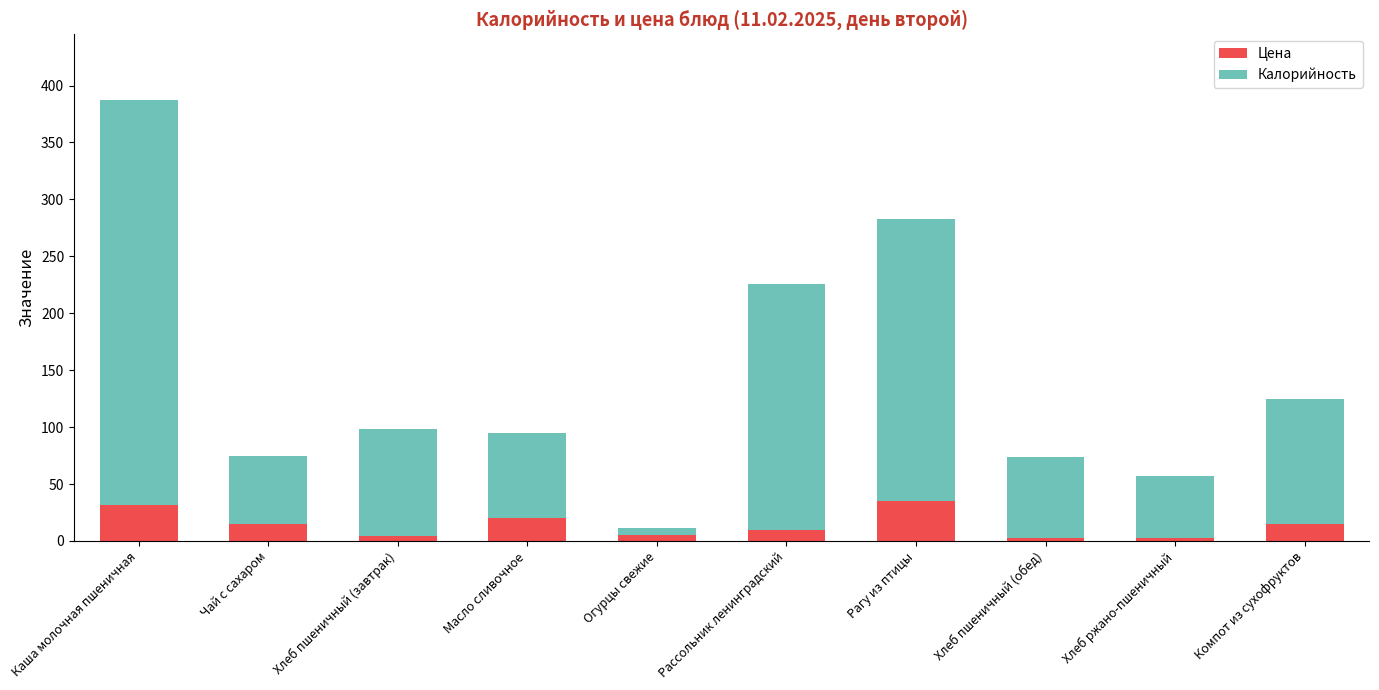

What are all the series names shown in the legend?

Цена, Калорийность